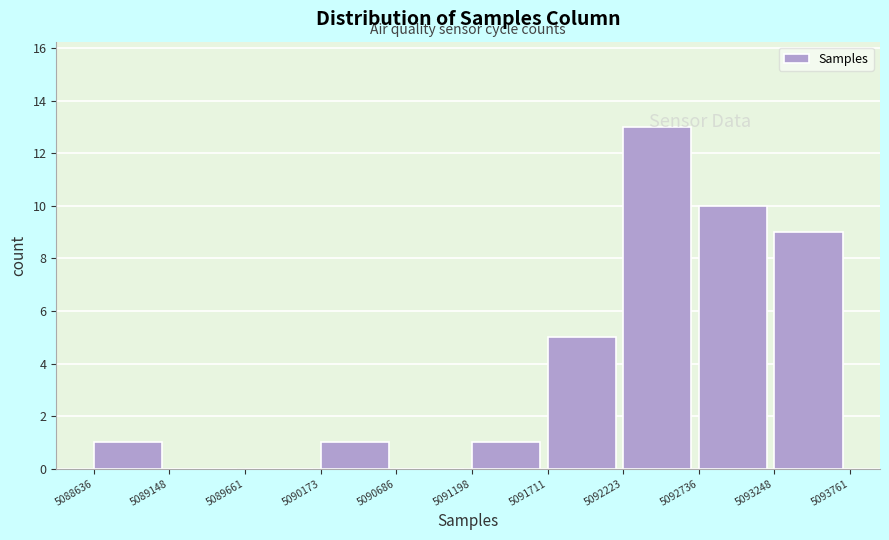

How tall is the bar that spans 5090173 to 5090686 on the x-axis? The values are not printed on the chart, so give them approximately, as read against the axis.

1